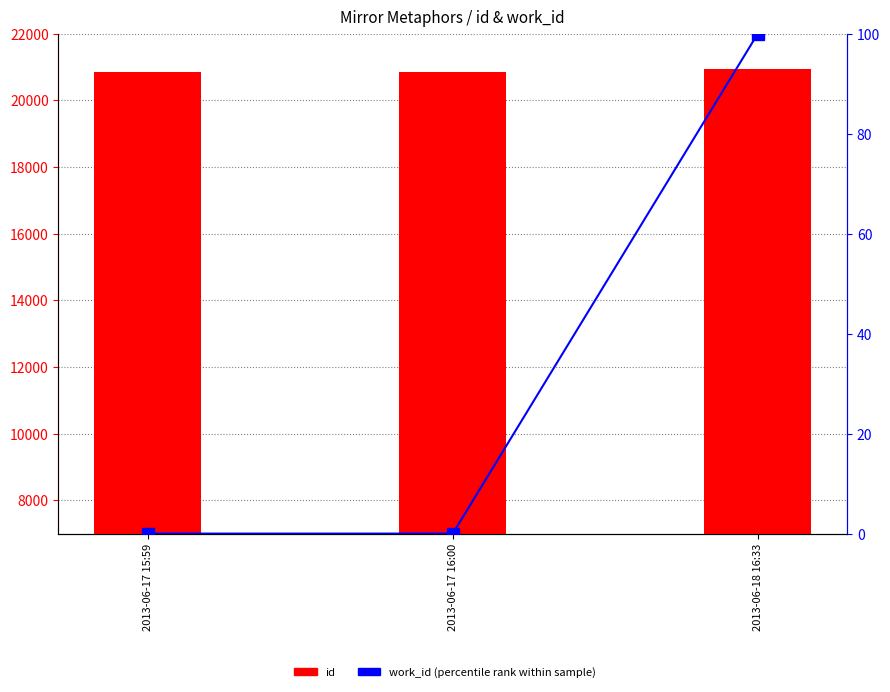

What is the total value across all series at 2013-06-18 16:33?

21045.0